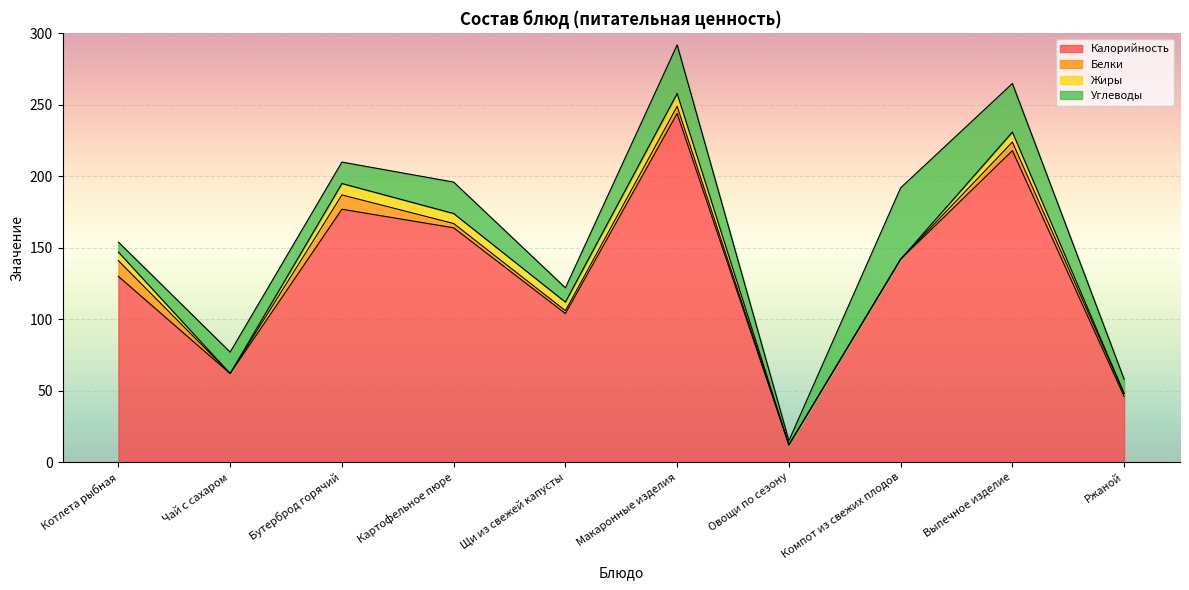

How many data points does each series have?

10